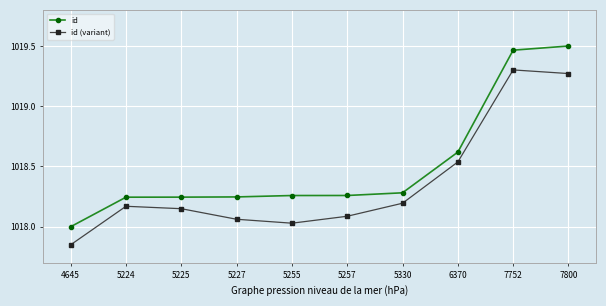

True or false: id has a value of 1772.8 at 5227.

False